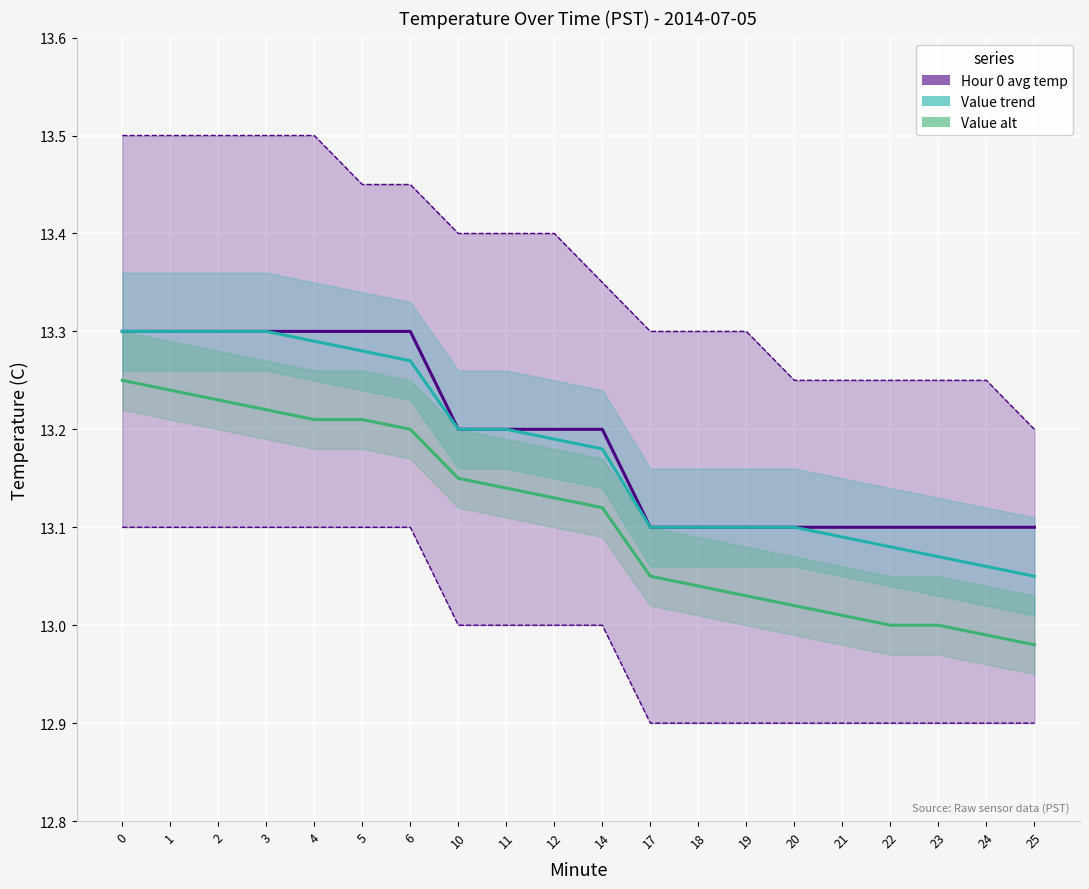

True or false: Hour 0 lower has more than 0 points higher than both neighbors.

False